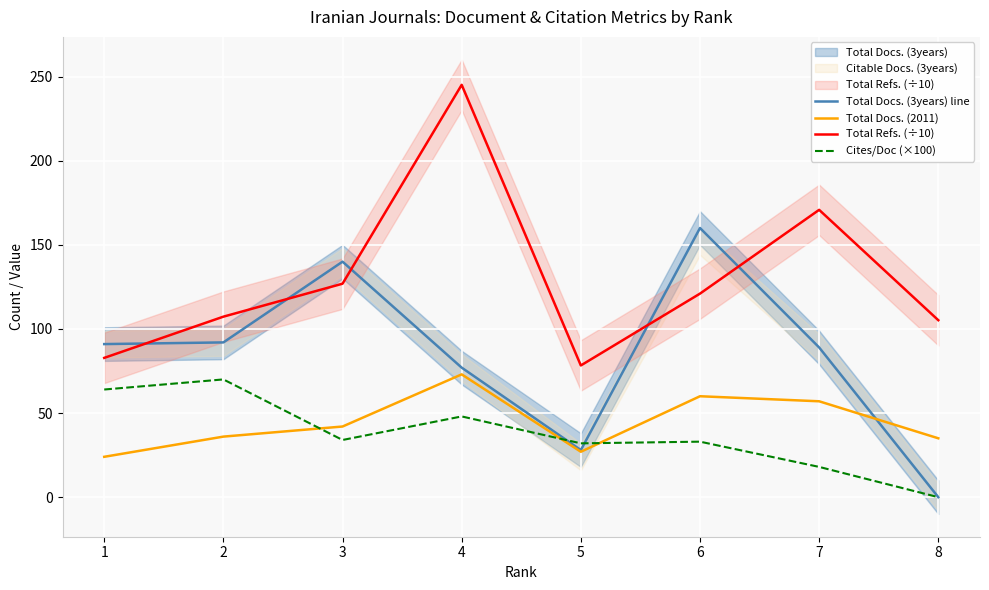

Which category has the highest value in the Total Docs. (2011) series?

4